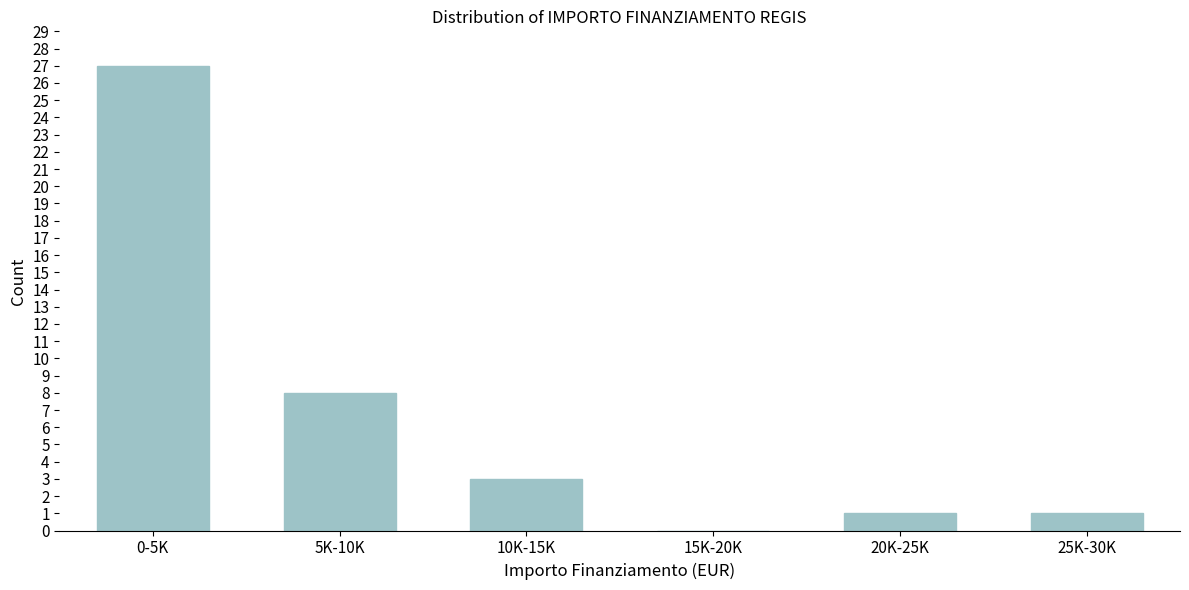

Reading left to right, transcribe all the data shown in this chart.

0-5K=27	5K-10K=8	10K-15K=3	15K-20K=0	20K-25K=1	25K-30K=1